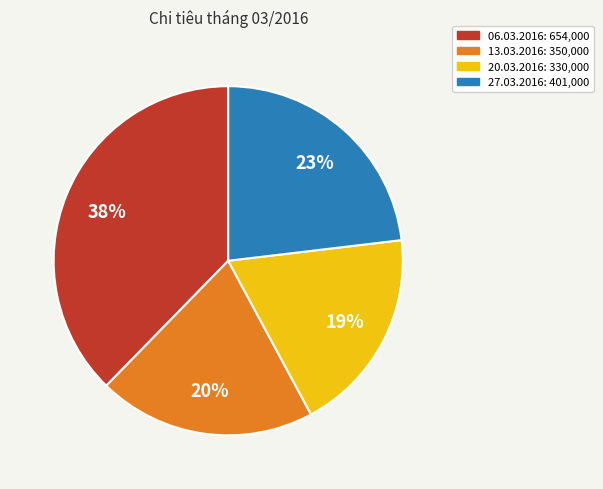

Between 20.03.2016 and 13.03.2016, which is larger?

13.03.2016